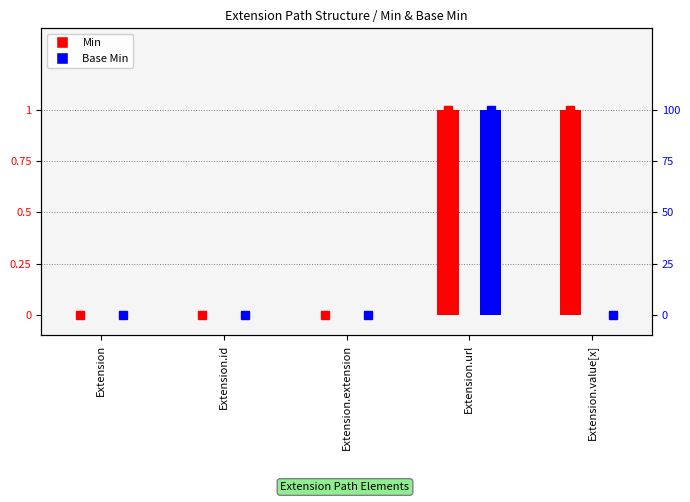

At which label does Base Min reach its minimum?

Extension